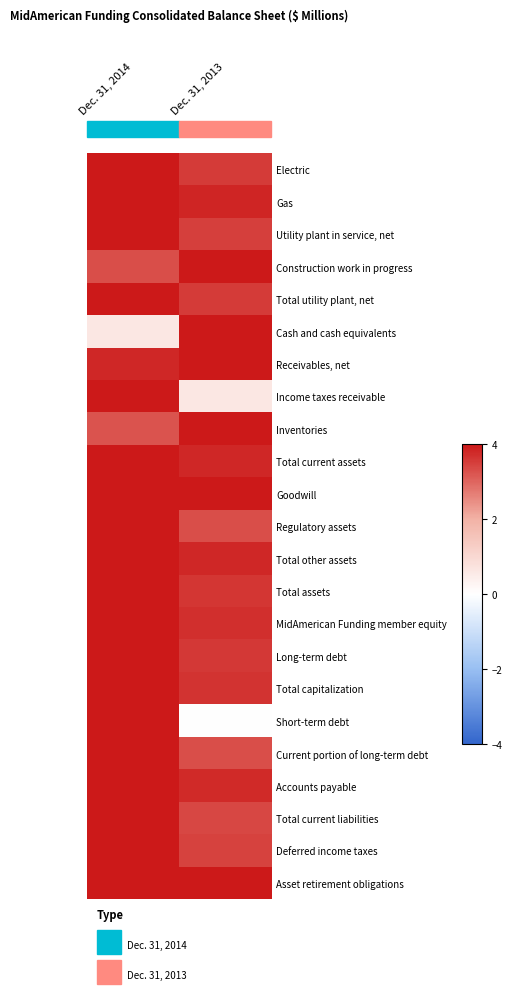

At Dec. 31, 2013, list the series in order from largest to smallest.

Construction work in progress, Cash and cash equivalents, Receivables, net, Inventories, Goodwill, Asset retirement obligations, Gas, Total current assets, Total other assets, Accounts payable, MidAmerican Funding member equity, Total capitalization, Total assets, Long-term debt, Electric, Total utility plant, net, Utility plant in service, net, Deferred income taxes, Total current liabilities, Regulatory assets, Current portion of long-term debt, Income taxes receivable, Short-term debt